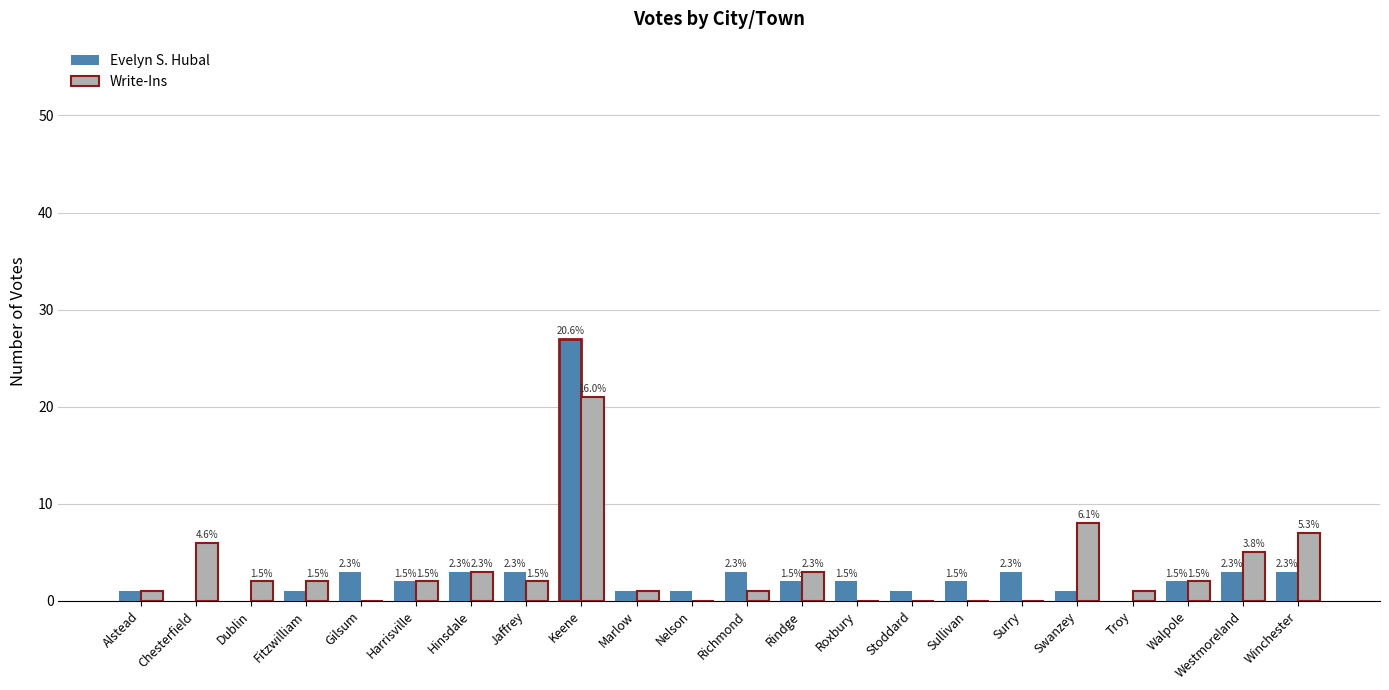

What are all the series names shown in the legend?

Evelyn S. Hubal, Write-Ins